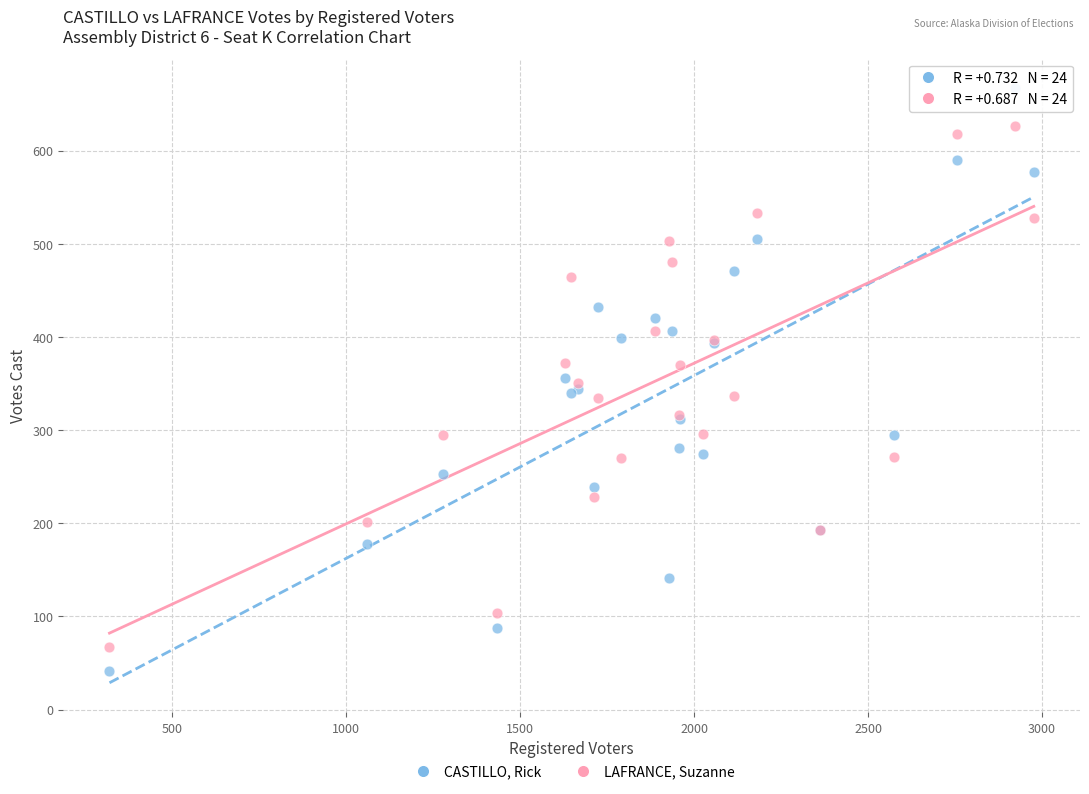

Which series contains the lowest Y value?

CASTILLO, Rick